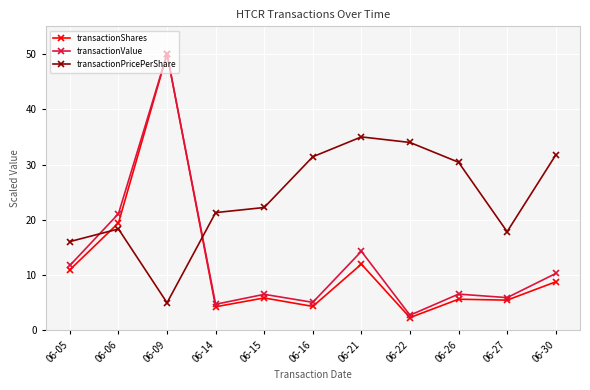

The transactionPricePerShare series shows 52.2 at 06-21. True or false?

False